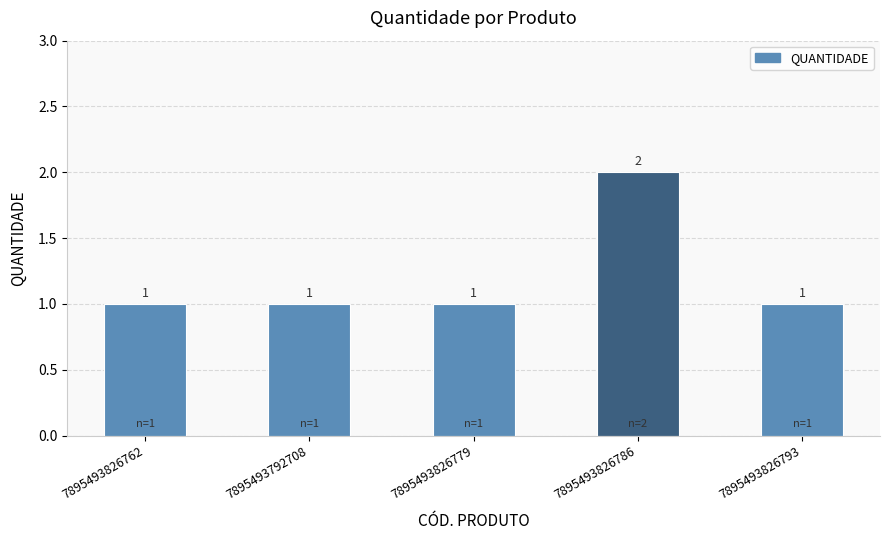

True or false: the data shows 1 at 7895493826786.

False